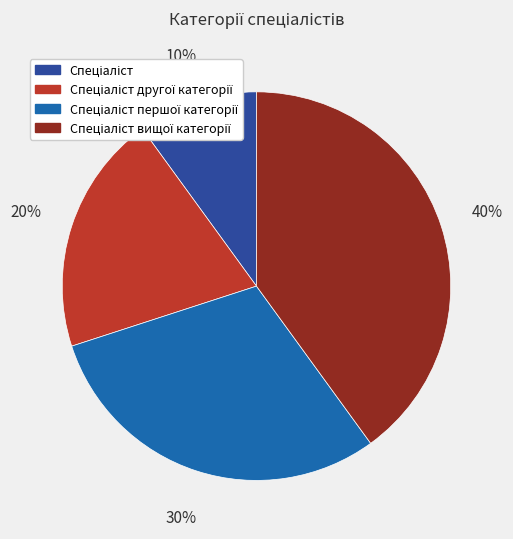

To the nearest percent, what is the difference between the largest and smallest slice percentages?

30%